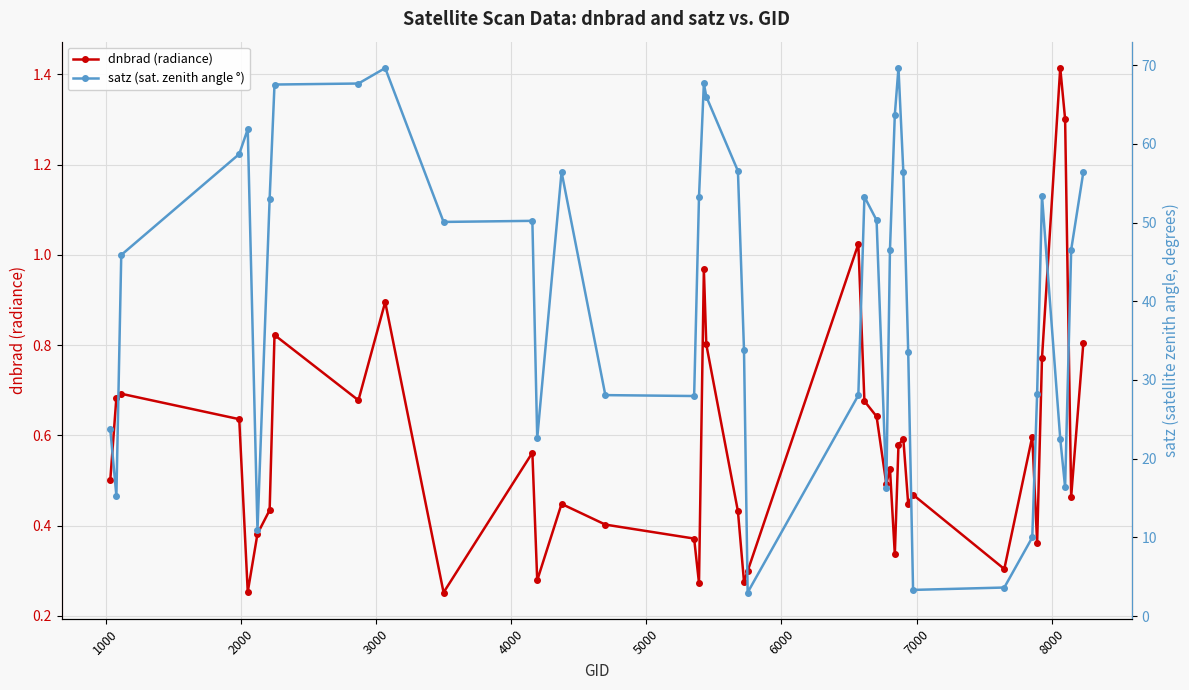

Which series has the widest spread of values?

satz (sat. zenith angle °)